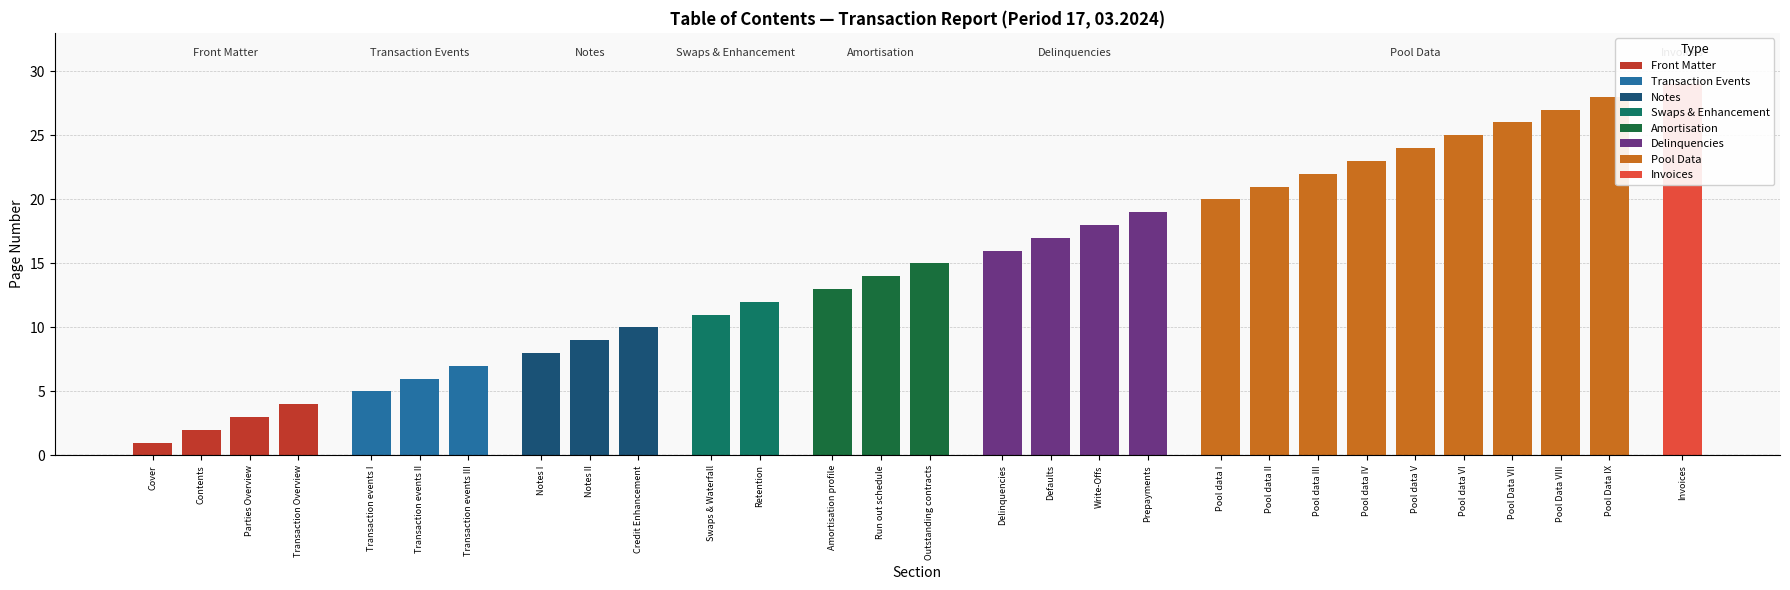

The chart shows a value of 9 at Pool data IV. True or false?

False